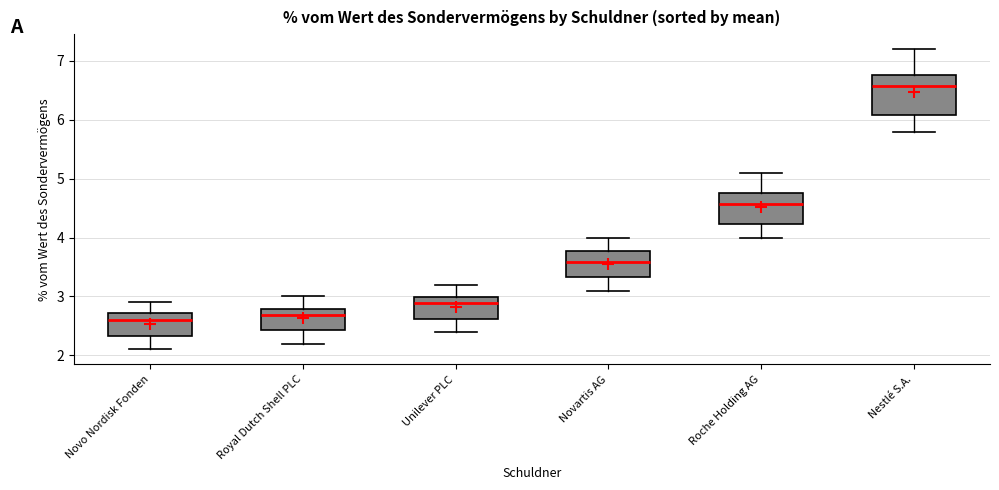

Where is the lower edge of the box for Nestlé S.A. on the y-axis? The values are not printed on the chart, so give them approximately, as read against the axis.

6.1